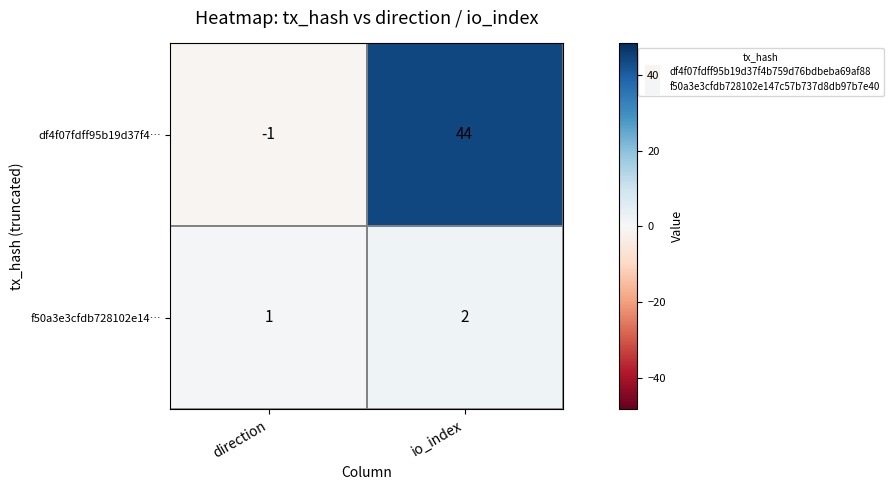

What is the minimum value shown in the chart?

-1